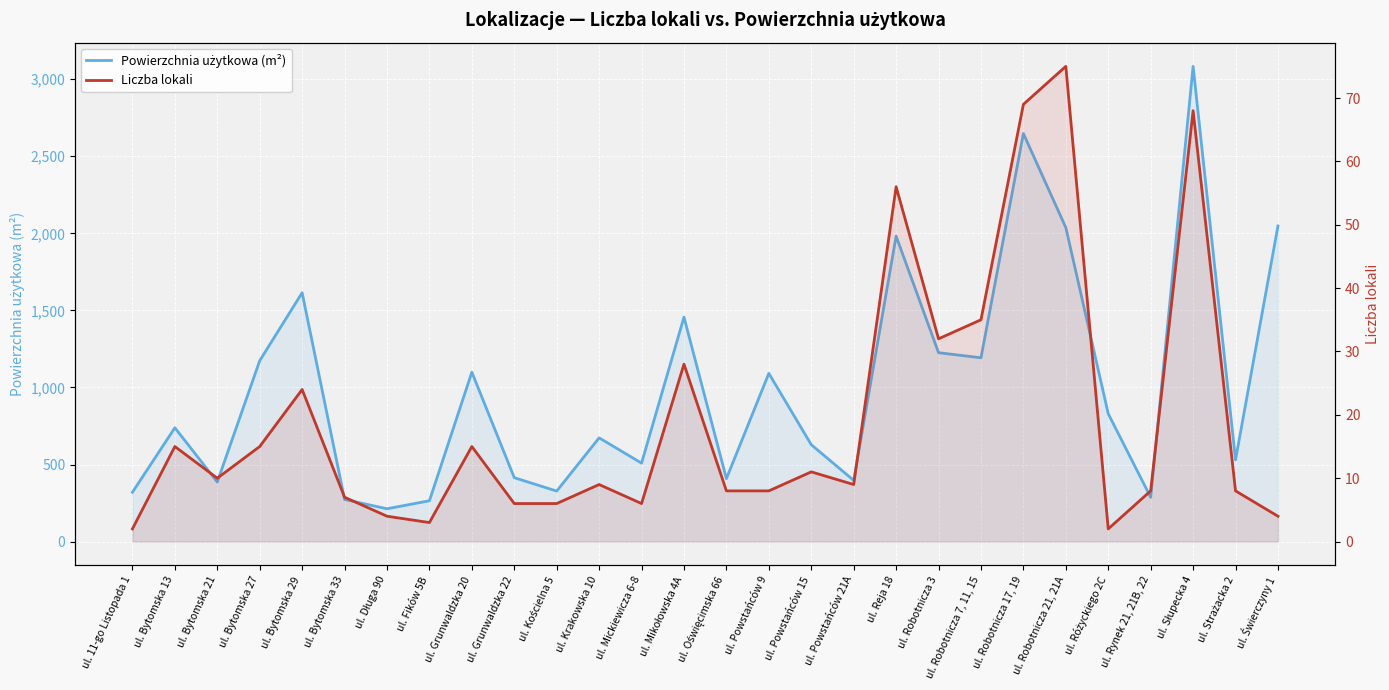

How many interior local peaks does the Powierzchnia użytkowa (m²) series have?

9